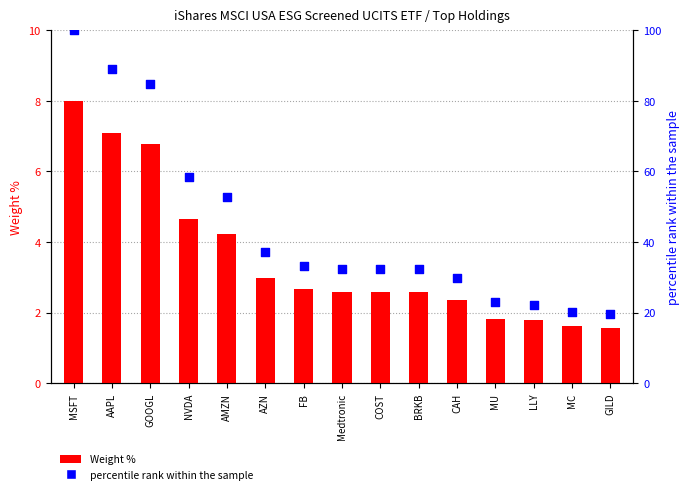

What is the ratio of the value at AAPL to the value at LLY?

4.0